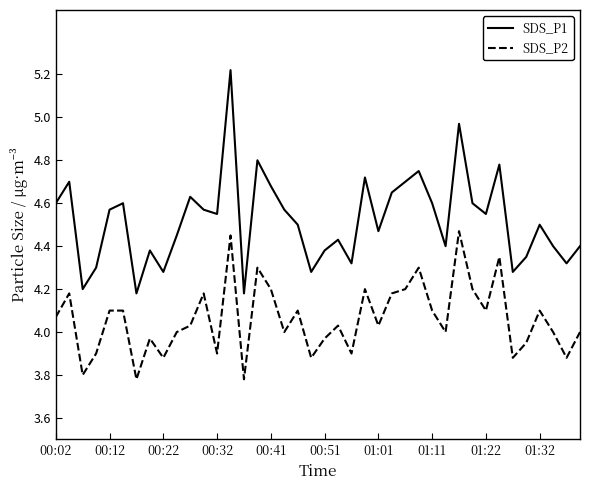

Rank the series by their maximum value, from highest to lowest.

SDS_P1, SDS_P2